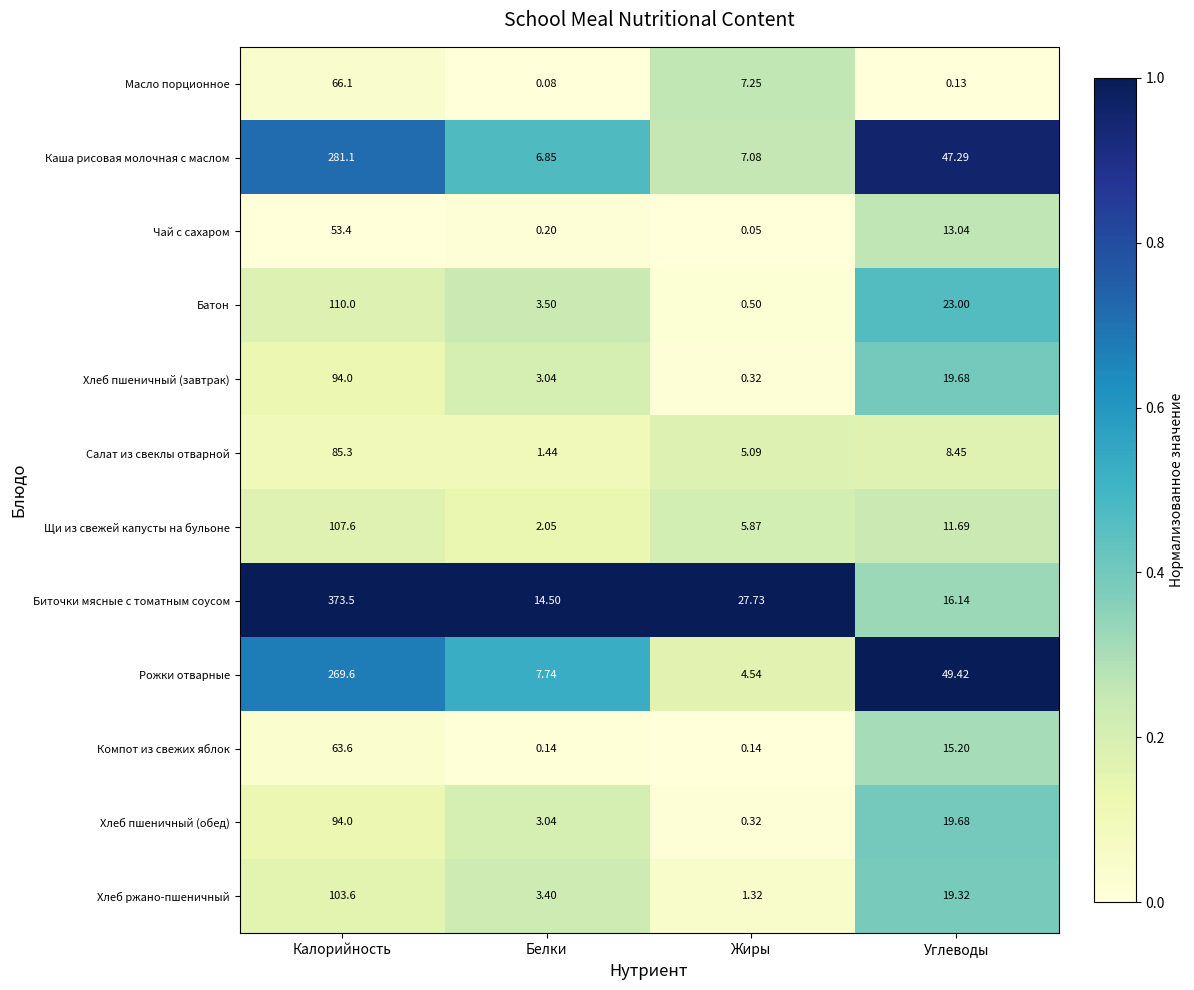

At which category does the chart reach its minimum across all series?

Жиры